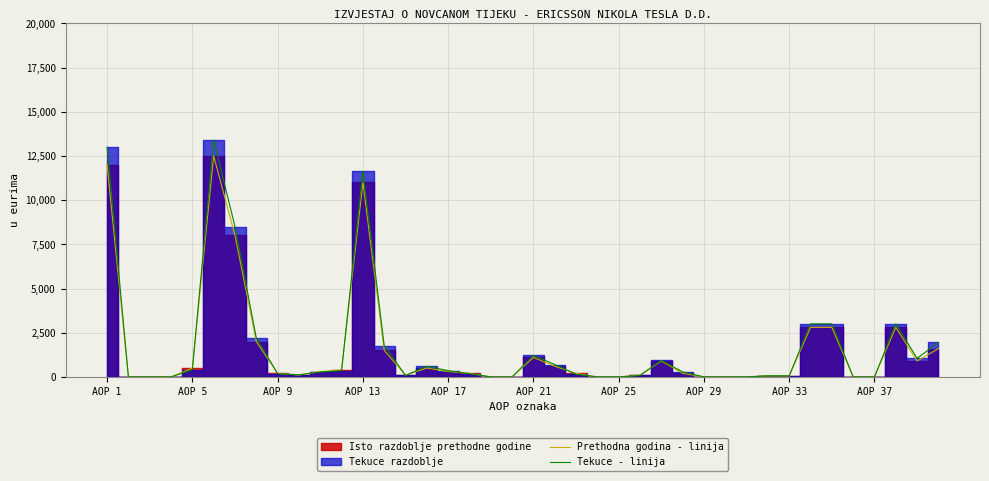

The value of Tekuce - linija at AOP 1 is 5053. True or false?

False